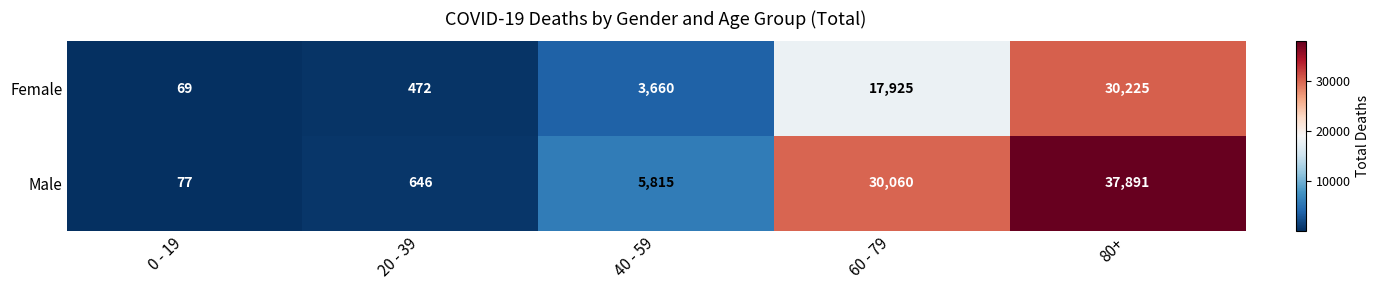

What is the average value of the Male series?

14898